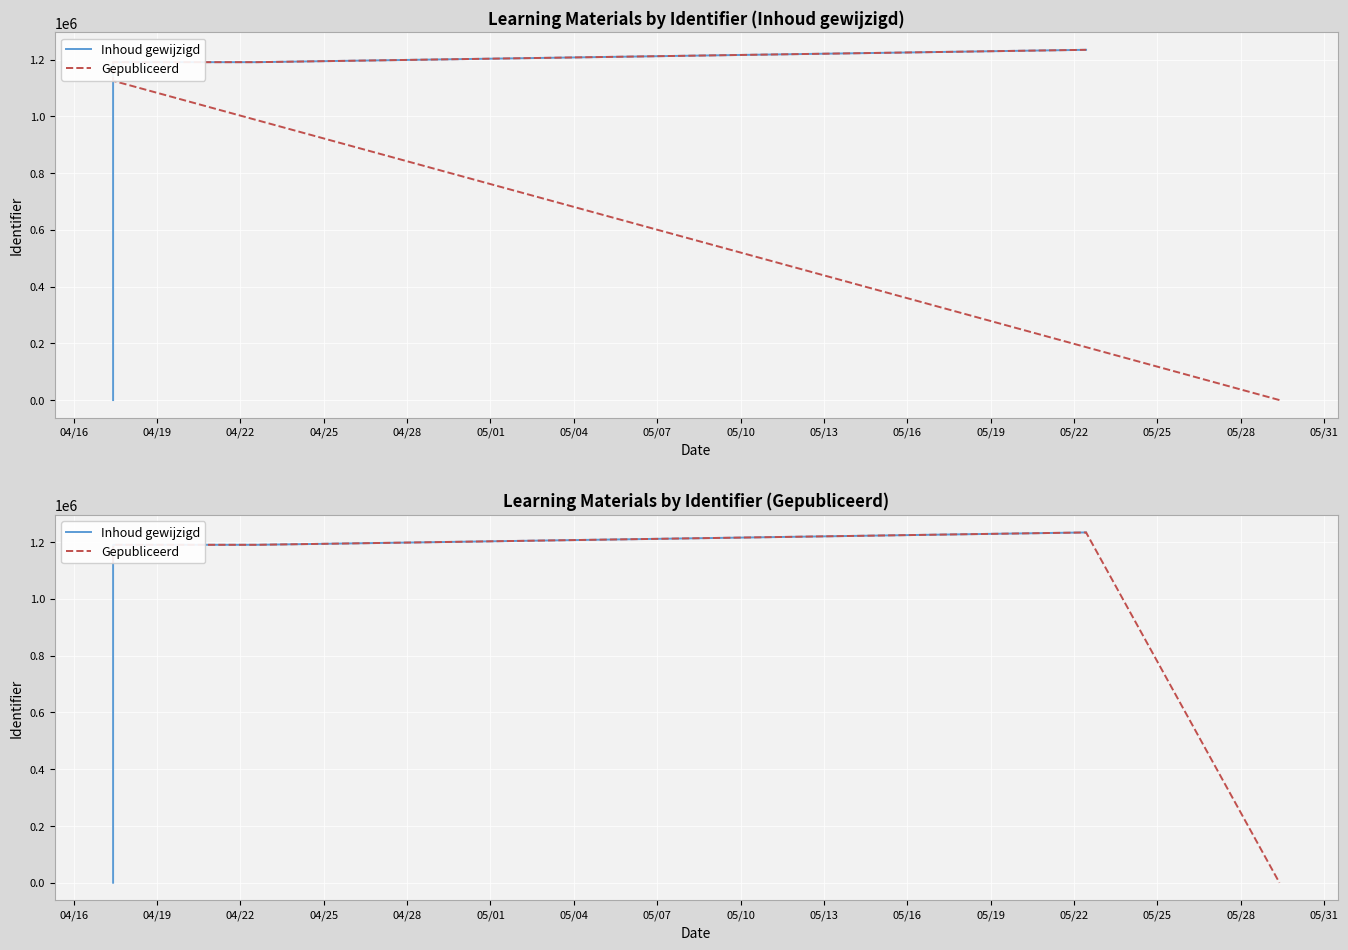

True or false: Gepubliceerd has a value of 1190739 at 04/22.

True